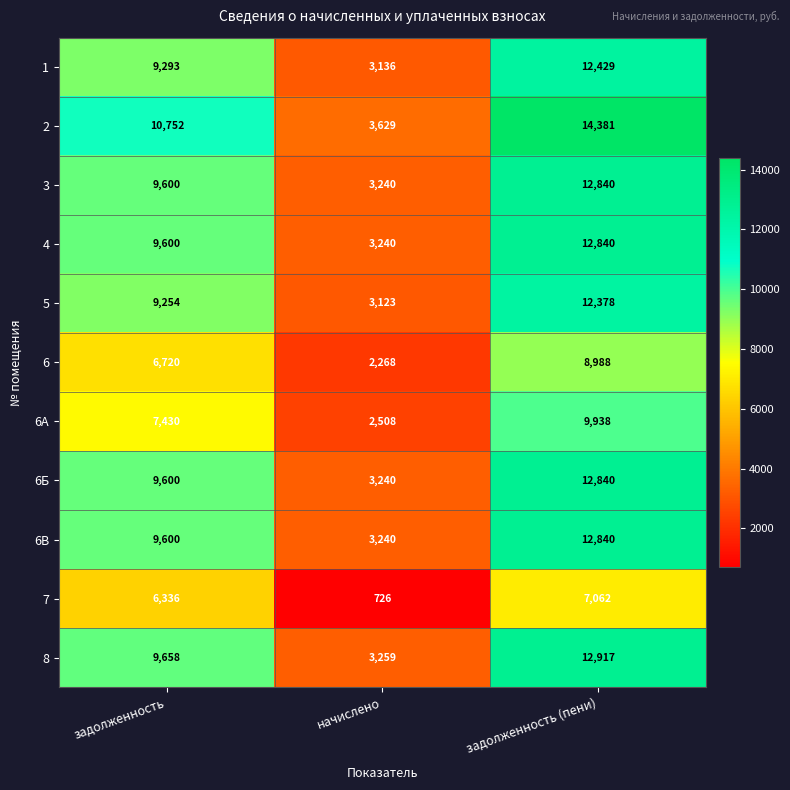

At which category is the sum across all series the highest?

задолженность (пени)